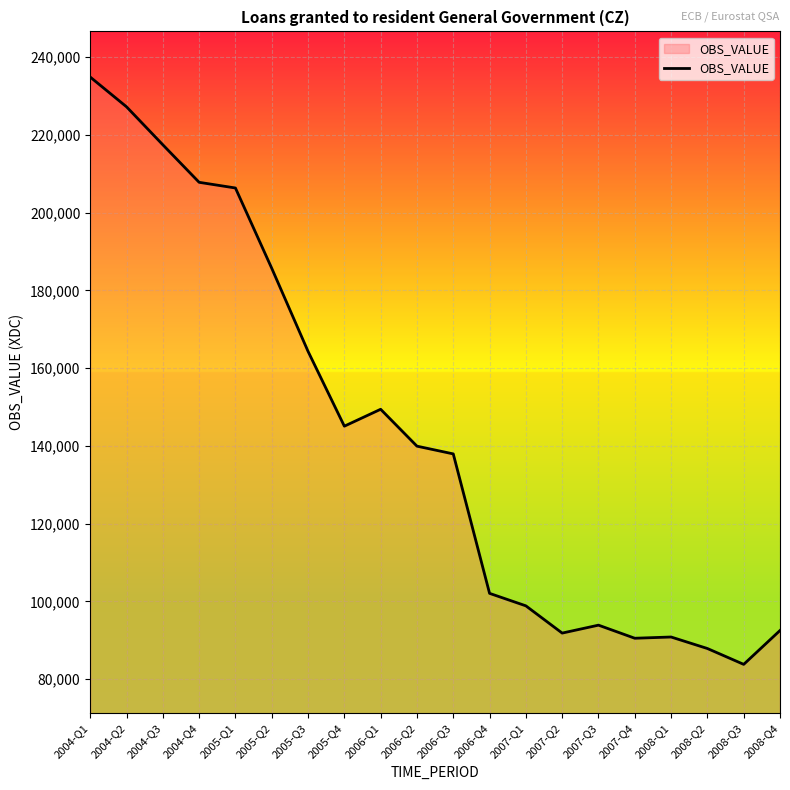

Which category has the lowest value across all series?

2008-Q3